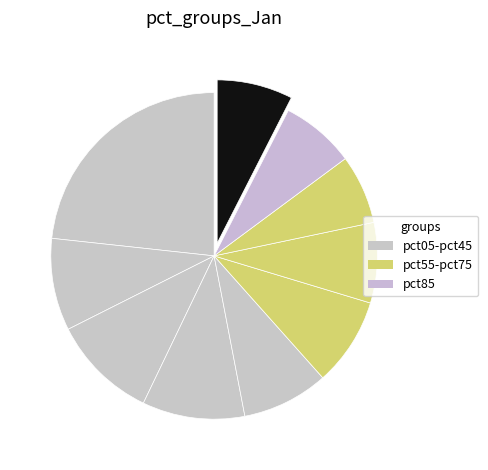

How many segments does this pie chart have?

10